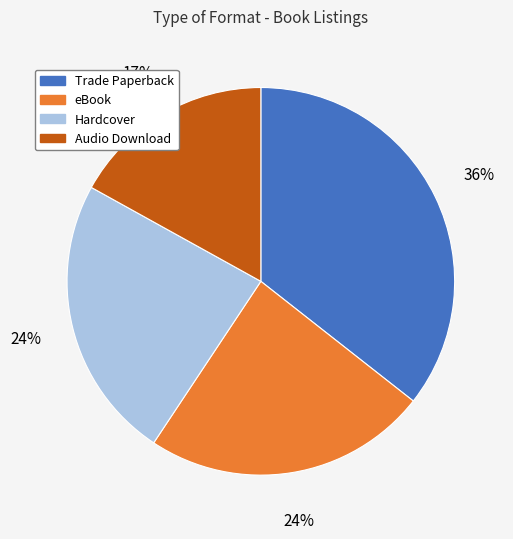

Which has a higher value, Audio Download or eBook?

eBook